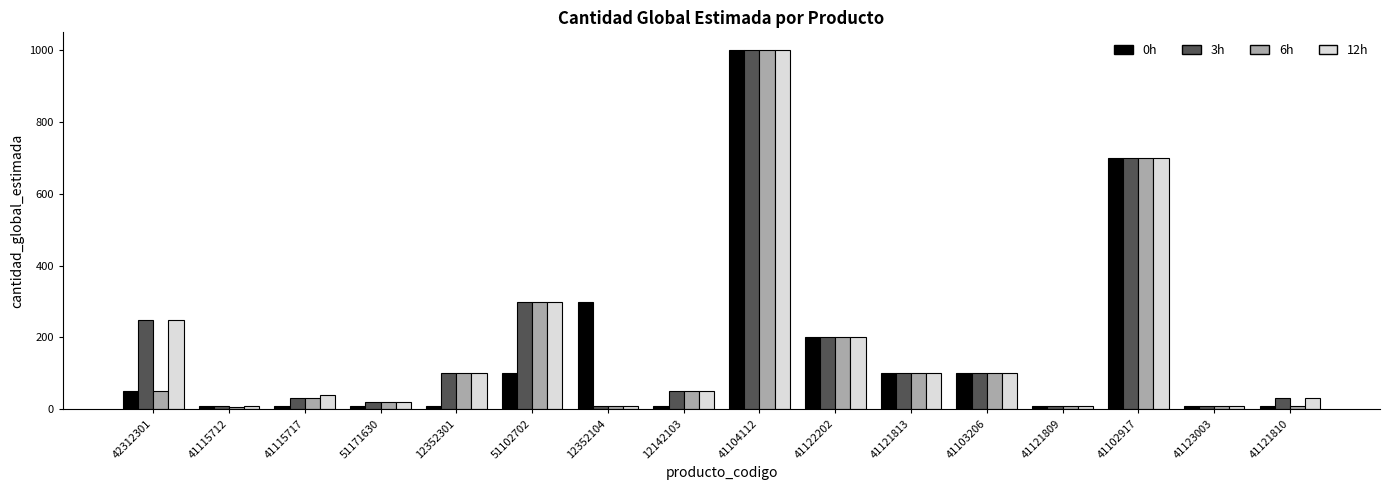

What is the label of the 3rd bar from the right?

41102917